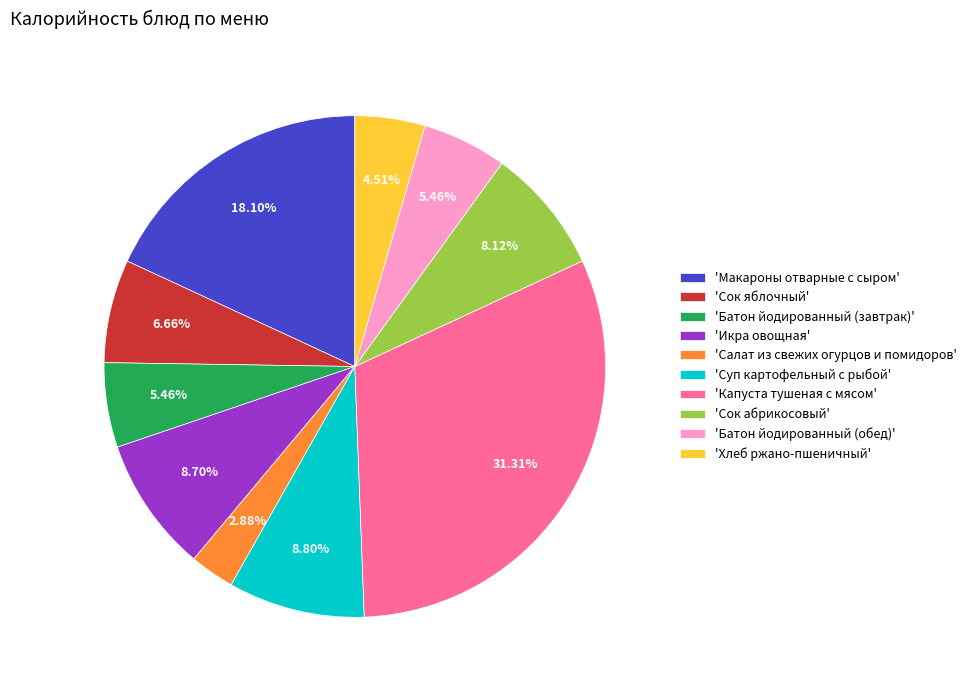

Combined, do 'Сок абрикосовый' and 'Батон йодированный (завтрак)' account for over 50%?

No